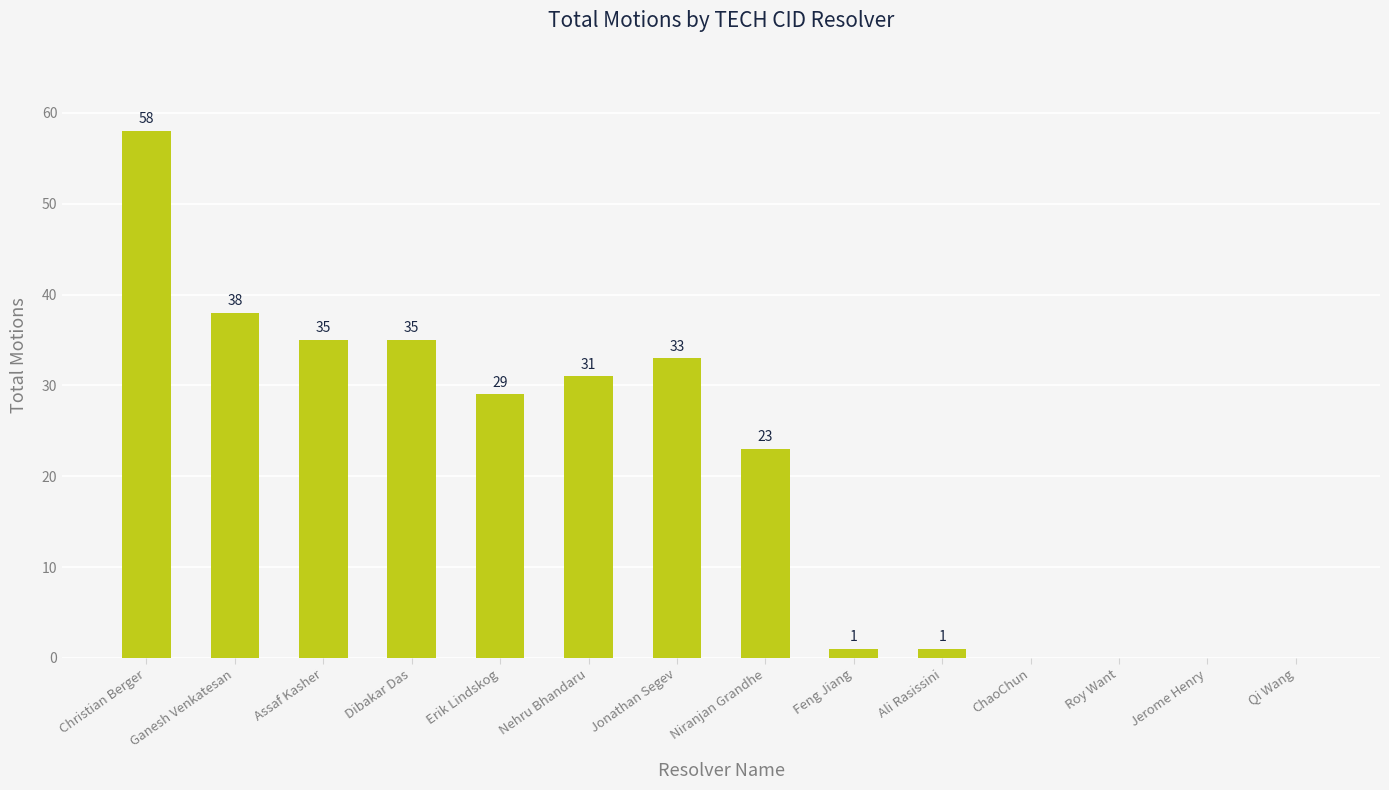

What is the greatest value displayed?

58